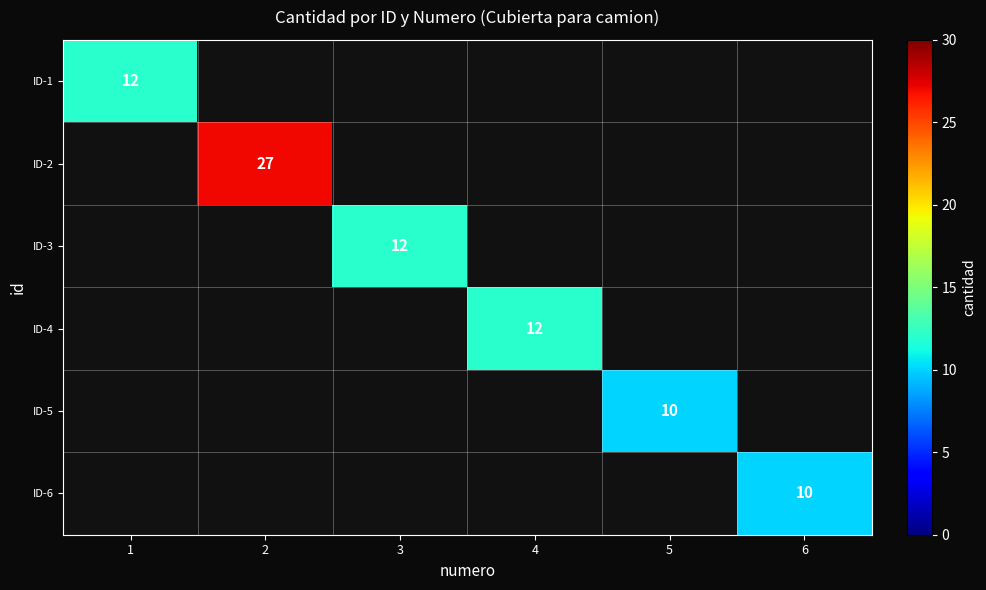

List the series in order of their peak value, lowest first.

ID-5, ID-6, ID-1, ID-3, ID-4, ID-2